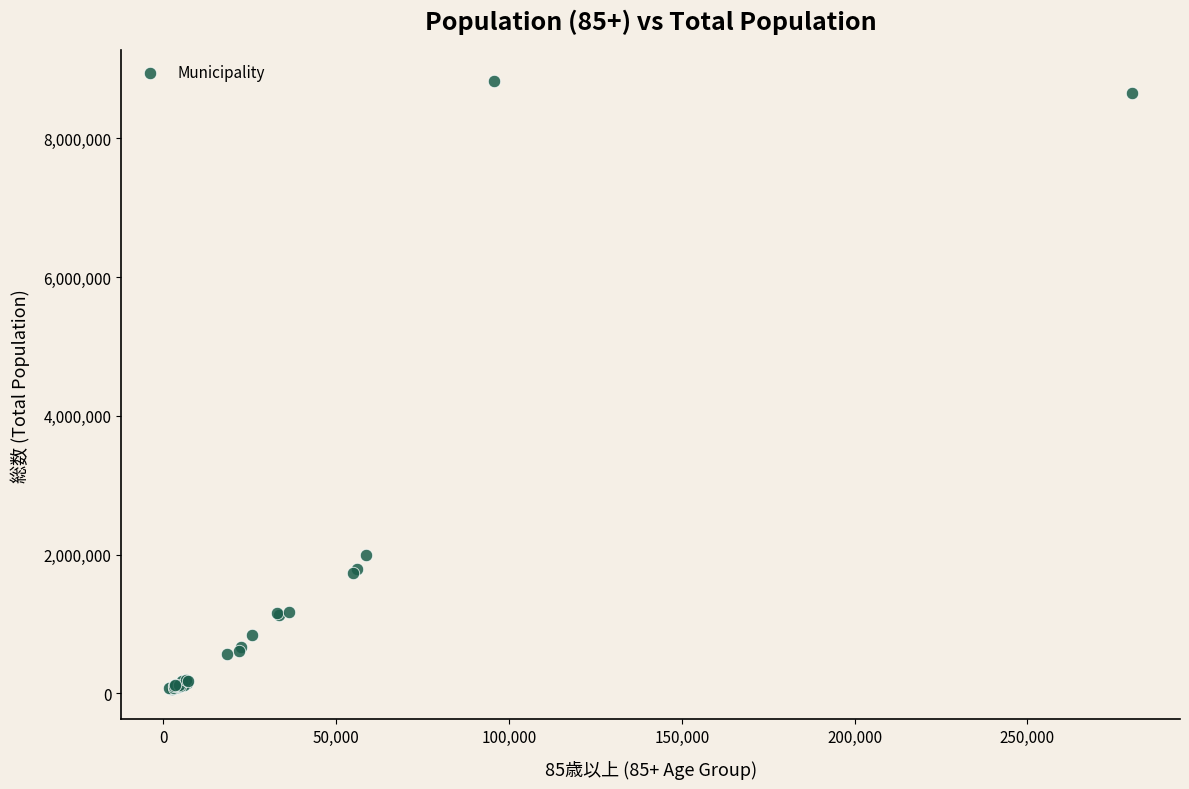

What Y value in the scatter plot is closest to 4448142?

1994593